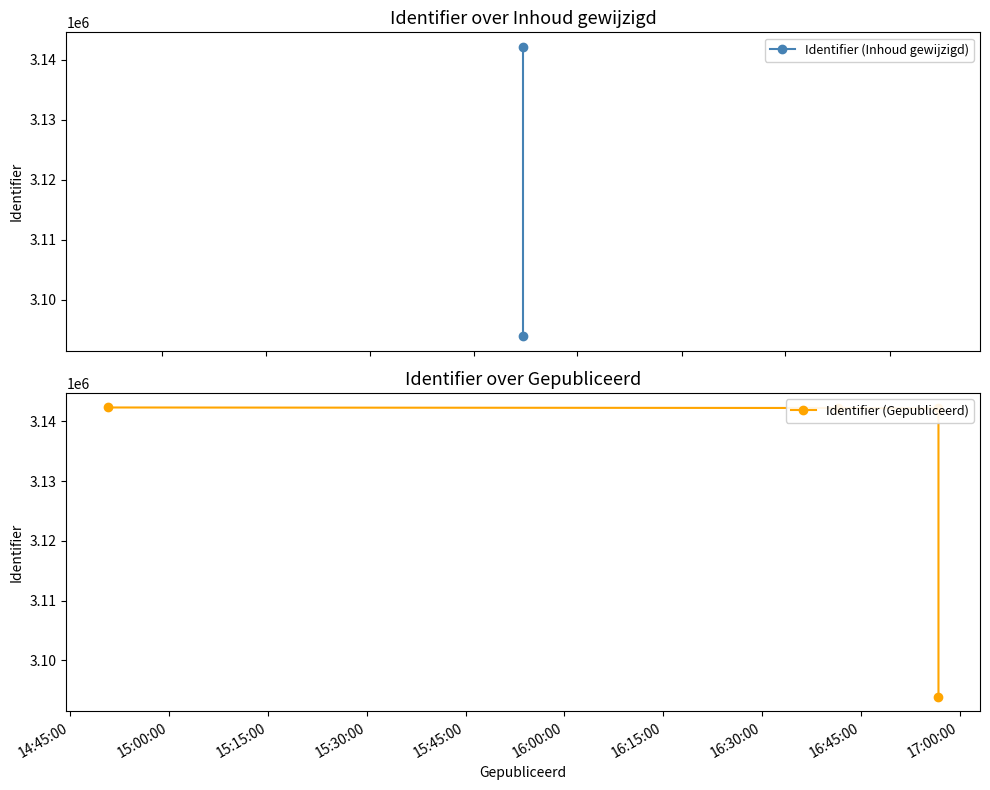

What is the value of the 4th point from the left?

3142320